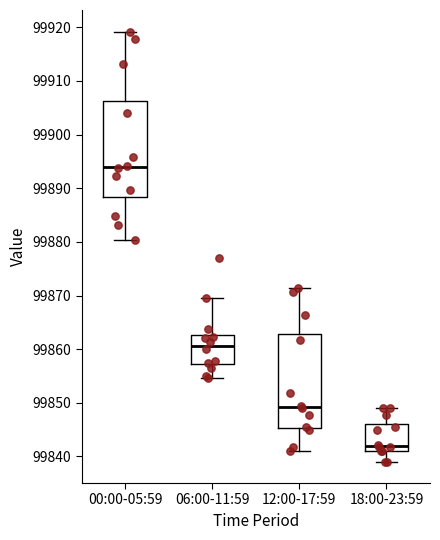

Reading left to right, read every box against the y-axis: the position of its median line, the range the box covers, and the ends of its whiskers. The values are not printed on the chart, so give them approximately, as read against the axis.

00:00-05:59: median 99894, box 99888 to 99906, whiskers 99880 to 99919
06:00-11:59: median 99861, box 99857 to 99863, whiskers 99855 to 99870
12:00-17:59: median 99849, box 99845 to 99863, whiskers 99841 to 99871
18:00-23:59: median 99842, box 99841 to 99846, whiskers 99839 to 99849